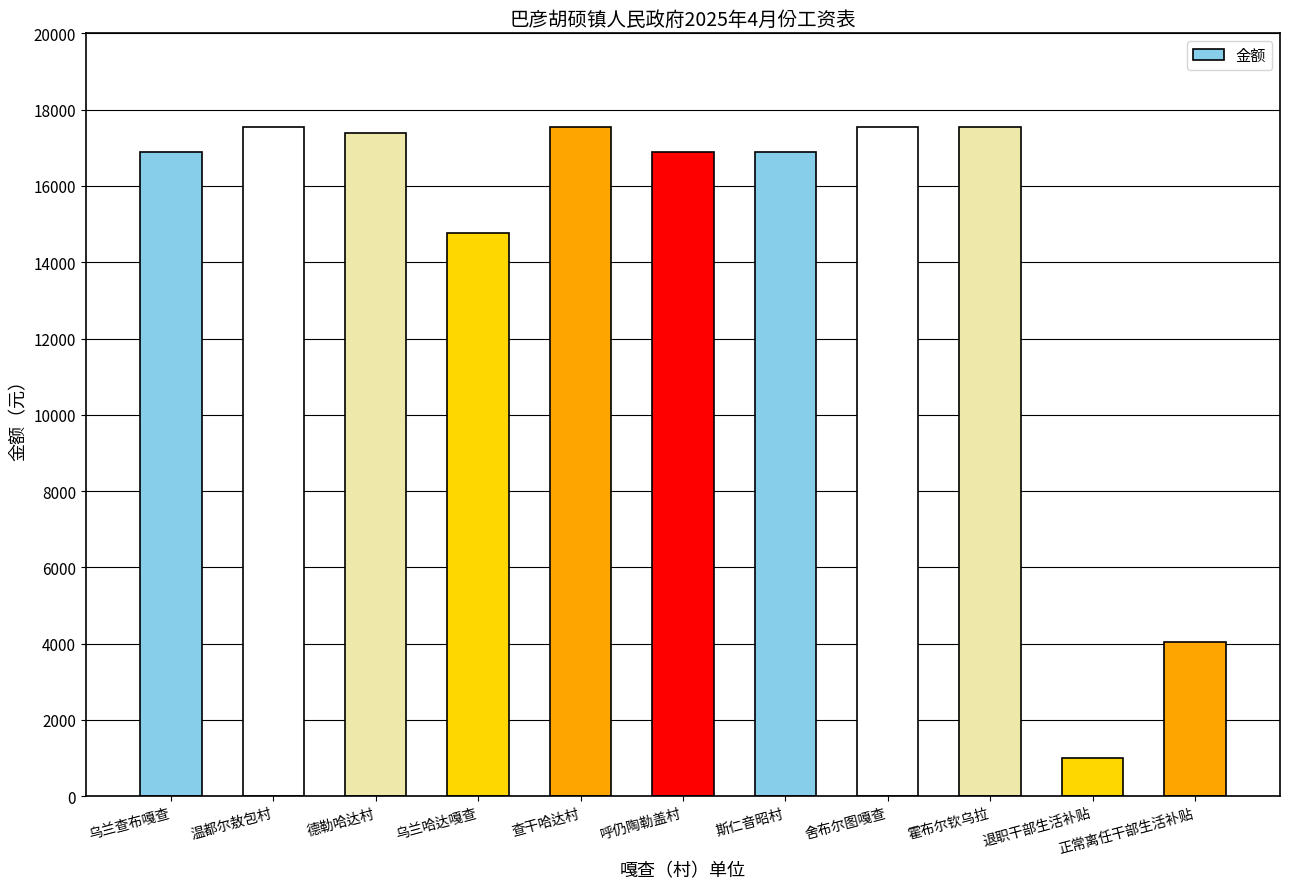

How many distinct data groups are displayed?

1